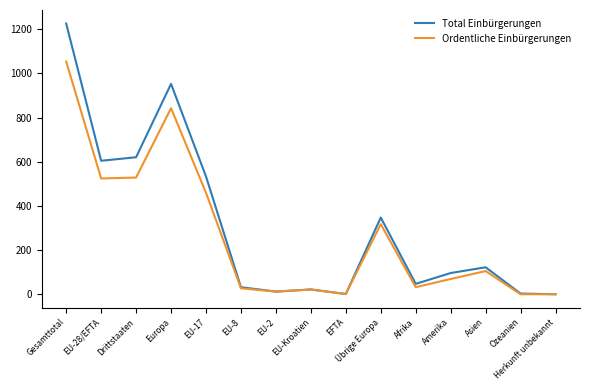

At how many categories does at least one series exceed 502?

5